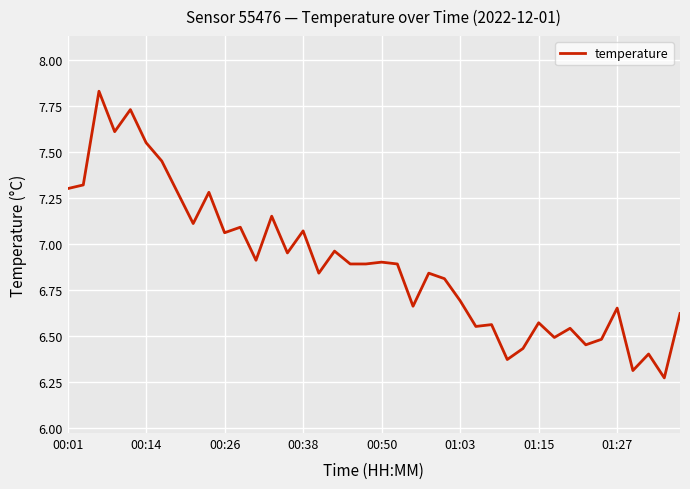

True or false: there are more than 1 points higher than both neighbors.

True